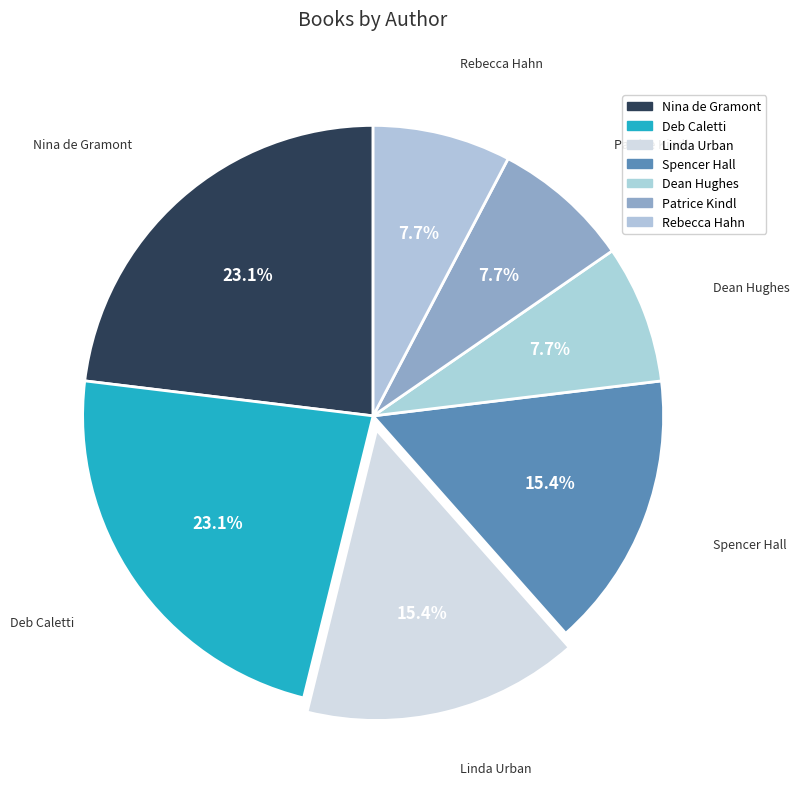

Count the number of slices in the pie.

7